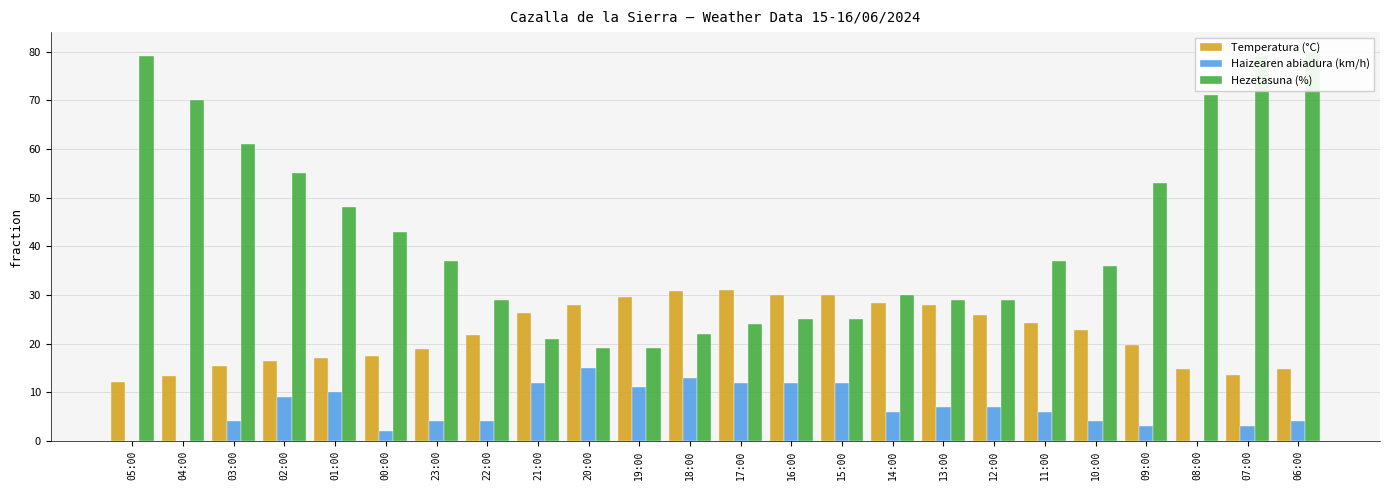

True or false: Temperatura (°C) has a value of 30.0 at 16:00.

True